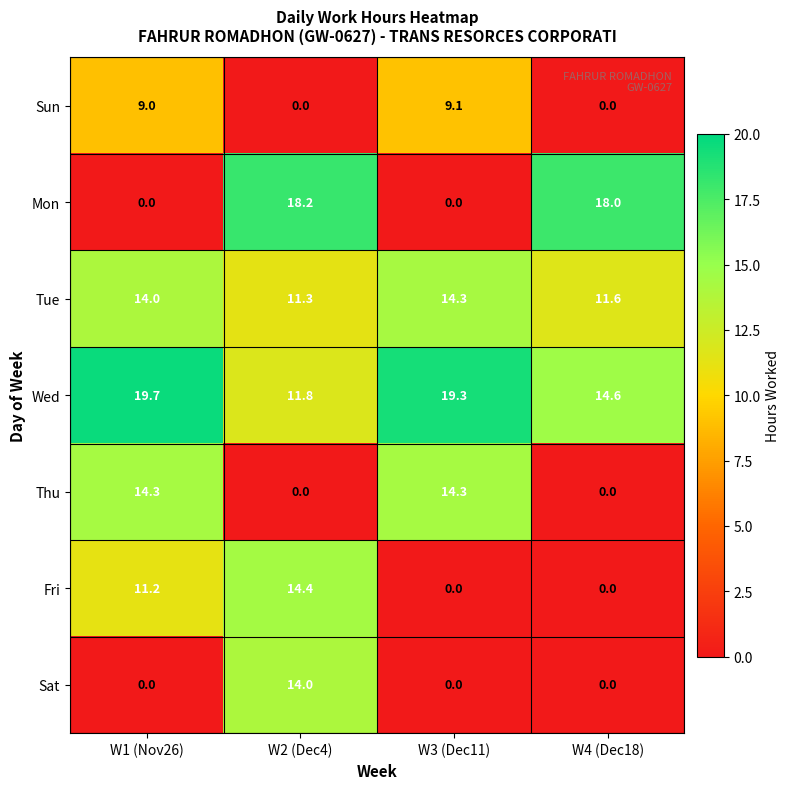

How many series are shown in this chart?

7